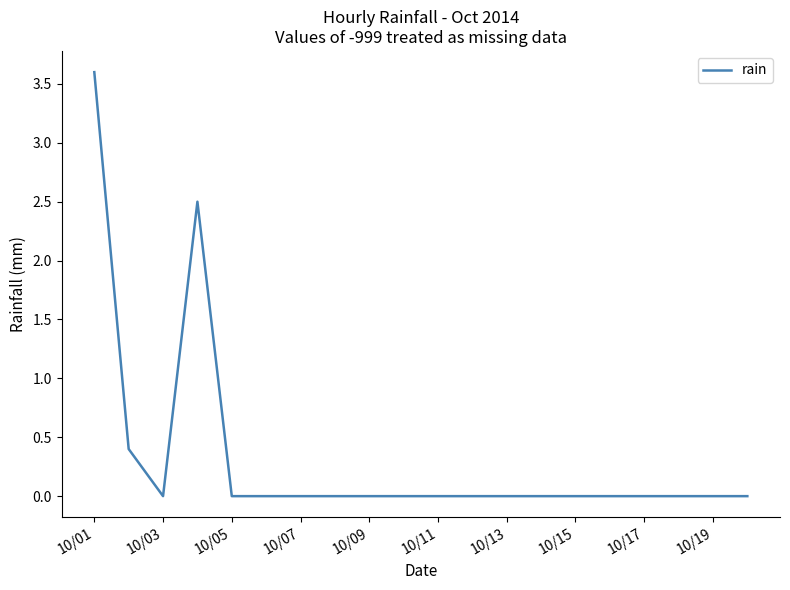

What is the average value?

0.3